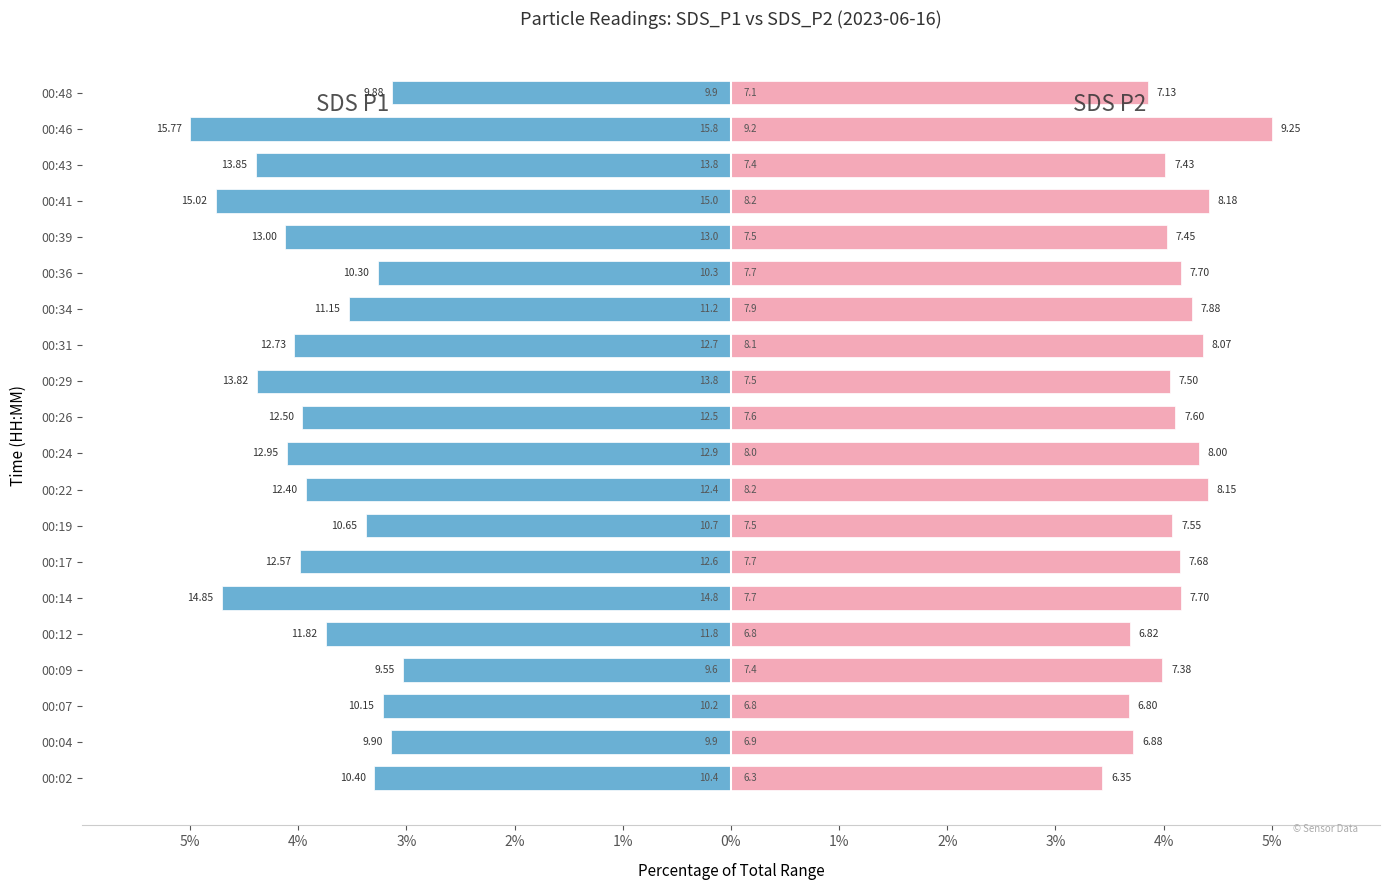

Reading left to right, what are all the values shown in this chart?

SDS_P1: -3.3	-3.1	-3.2	-3.0	-3.7	-4.7	-4.0	-3.4	-3.9	-4.1	-4.0	-4.4	-4.0	-3.5	-3.3	-4.1	-4.8	-4.4	-5.0	-3.1
SDS_P2: 3.4	3.7	3.7	4.0	3.7	4.2	4.2	4.1	4.4	4.3	4.1	4.1	4.4	4.3	4.2	4.0	4.4	4.0	5.0	3.9